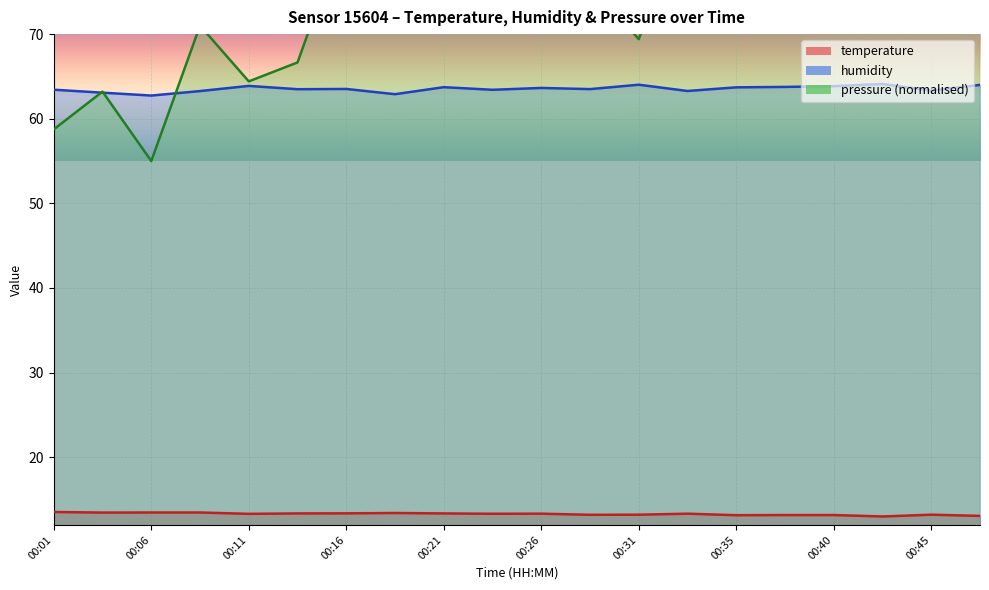

Reading right to left, what are all the values shown in this chart?

temperature: 13.1	13.2	13.0	13.2	13.2	13.2	13.3	13.2	13.2	13.3	13.3	13.4	13.4	13.4	13.4	13.3	13.5	13.5	13.5	13.5
humidity: 64.0	63.3	64.1	63.9	63.8	63.7	63.3	64.0	63.5	63.6	63.4	63.7	62.9	63.5	63.5	63.9	63.3	62.7	63.1	63.4
pressure_norm: 75.1	79.1	74.7	71.8	81.4	81.7	85.0	69.4	76.0	76.9	73.9	76.3	70.7	82.7	66.7	64.4	71.0	55.0	63.2	58.7